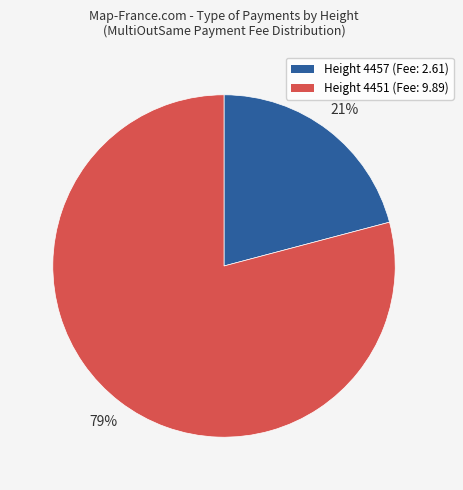

What is the smallest slice in the pie chart?

Height 4457 (Fee: 2.61)